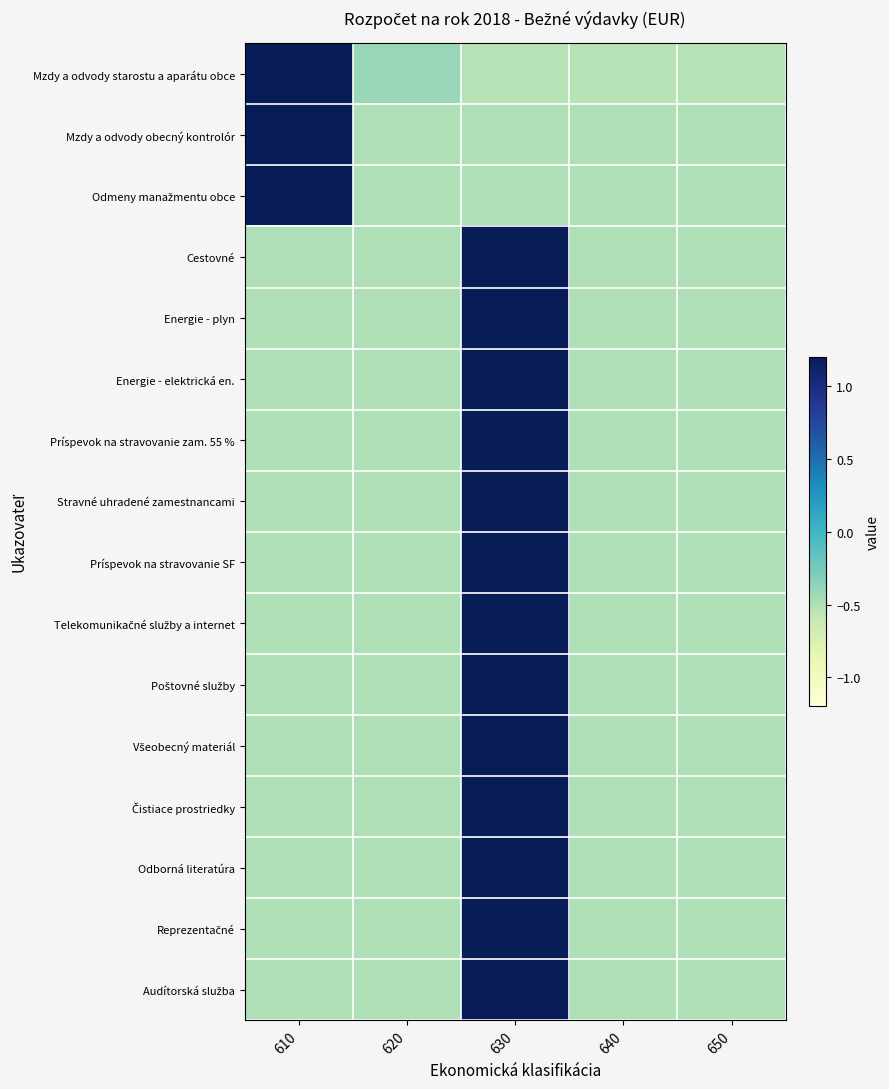

At which category is the sum across all series the highest?

630